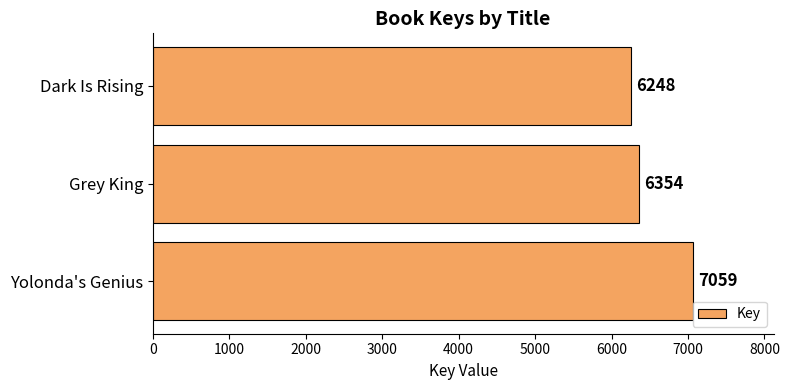

What value does the data have at Yolonda's Genius, to the nearest 50?

7050